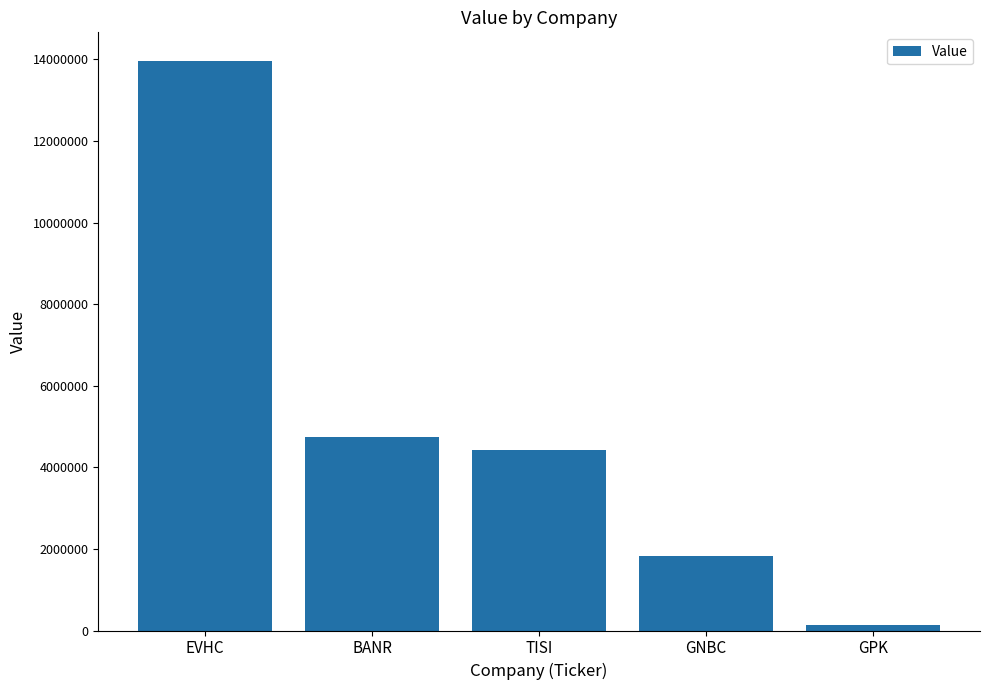

What is the minimum value shown in the chart?

136000